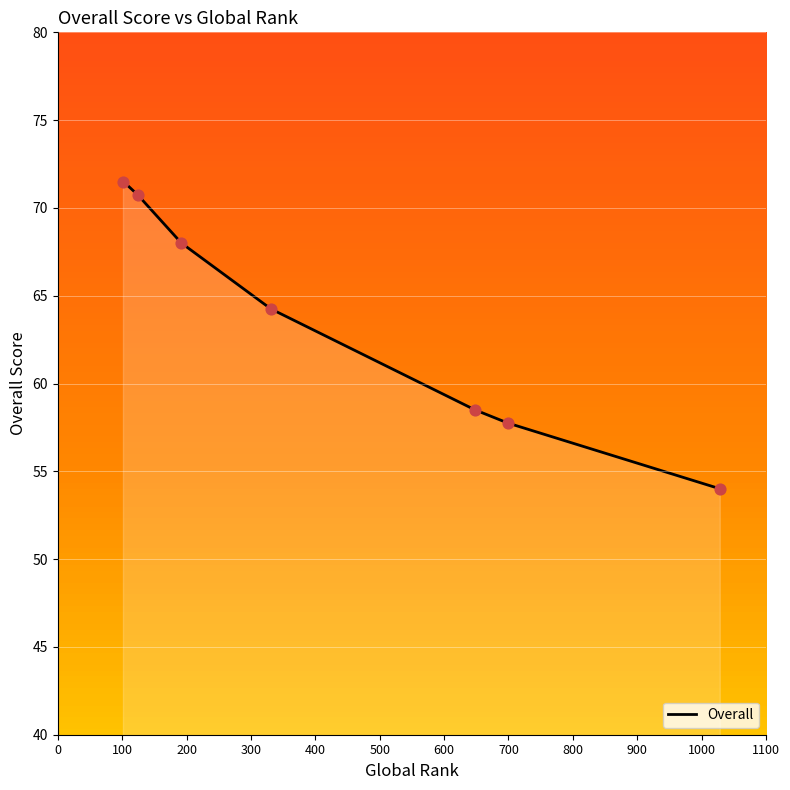

What is the difference between the maximum and minimum values?

17.5